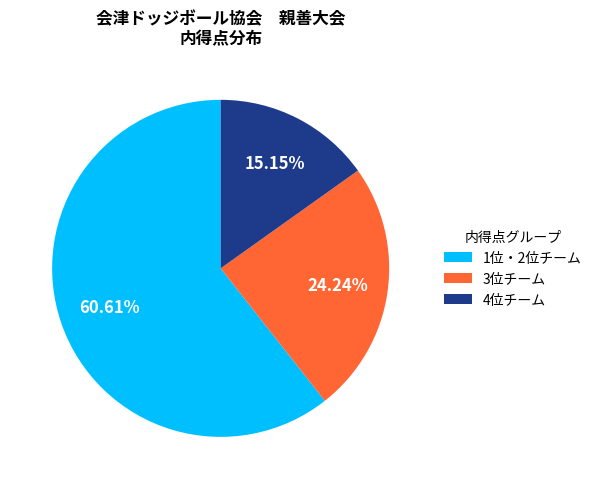

Combined, do 4位チーム and 1位・2位チーム account for over 50%?

Yes